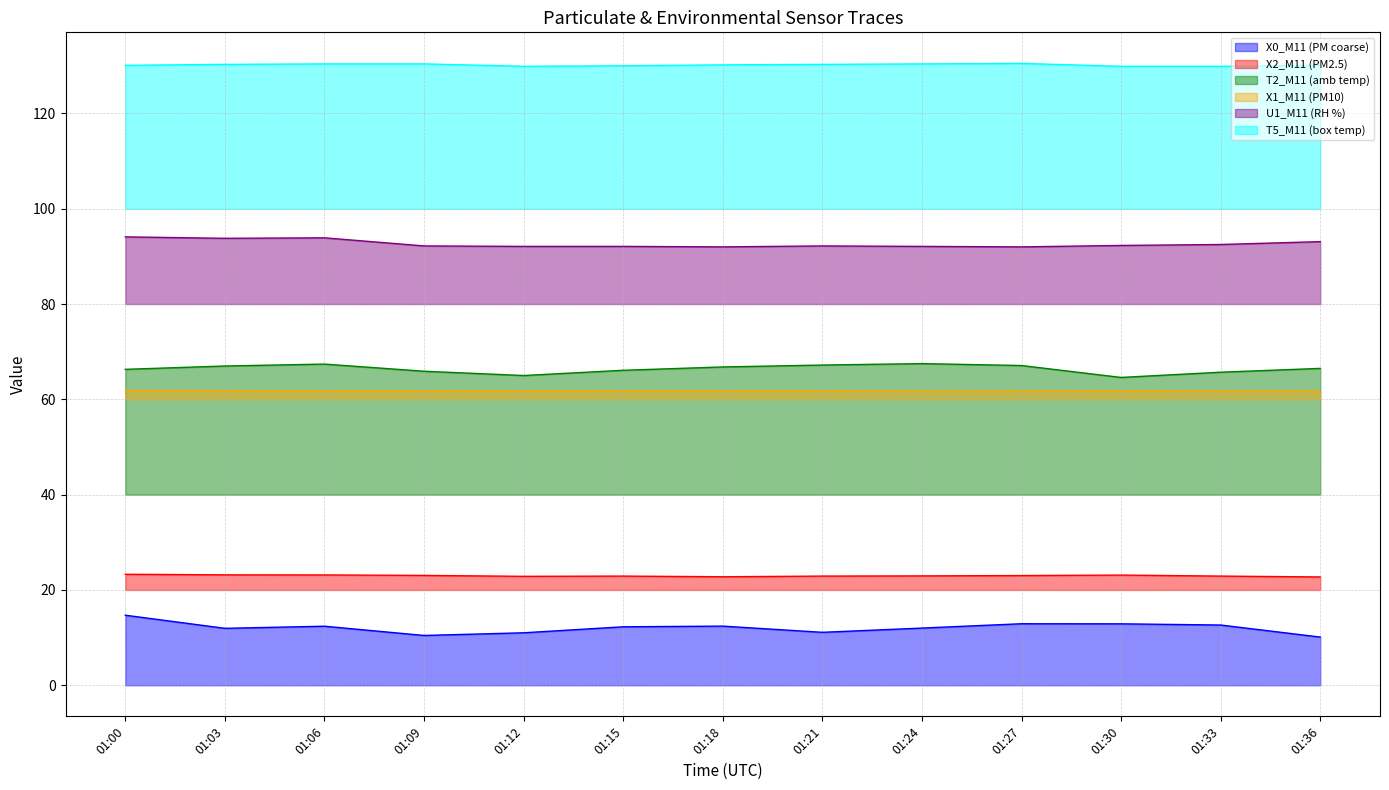

Where is the first local minimum for T5_M11 (box temp)?

01:12